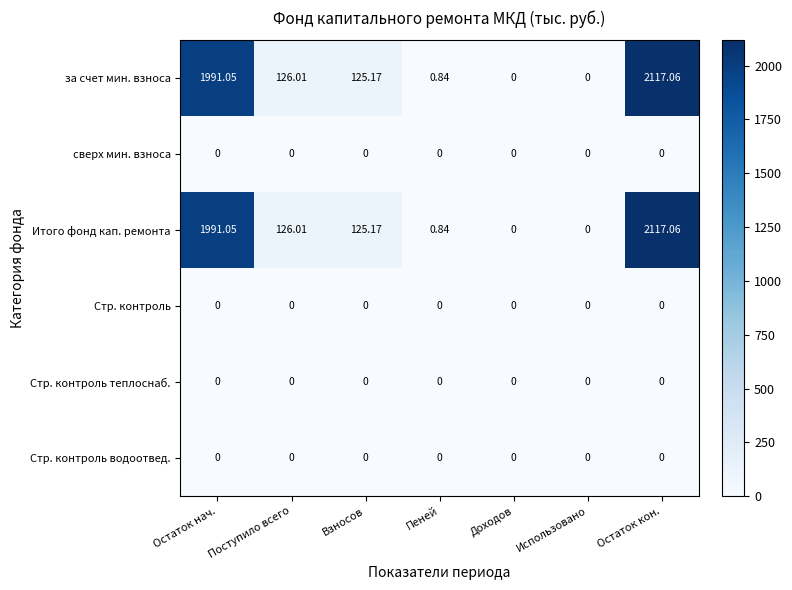

At which category is the sum across all series the highest?

Остаток кон.